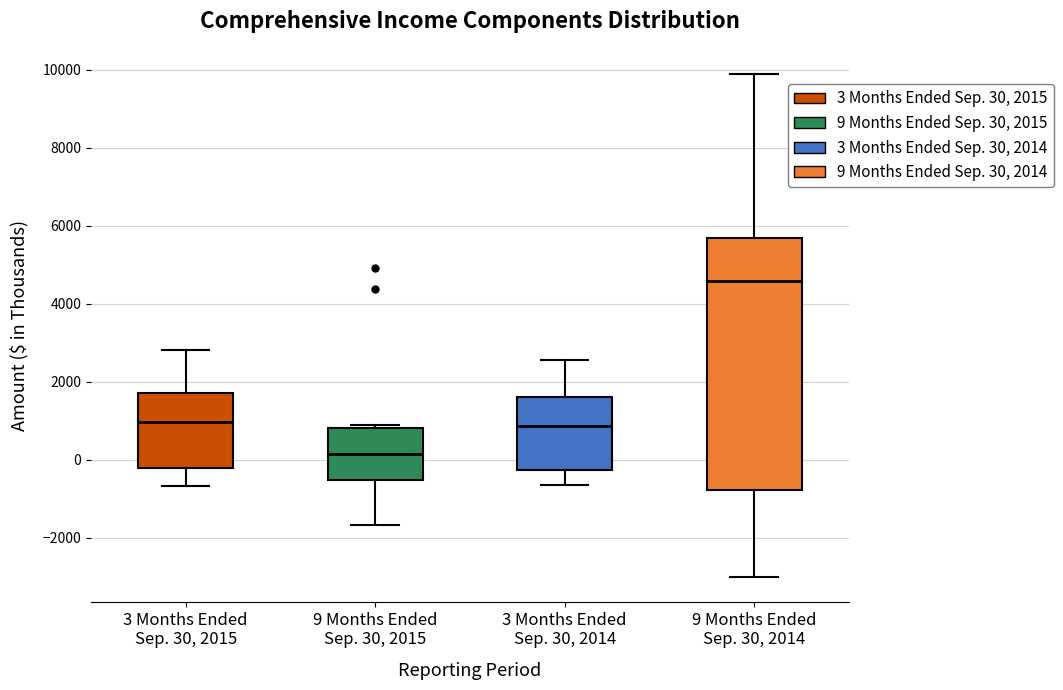

Which box's median line is the lowest?

9 Months Ended Sep. 30, 2015